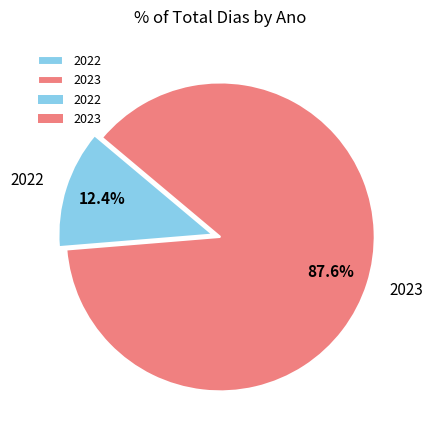

To the nearest percent, what is the average slice percentage?

50%